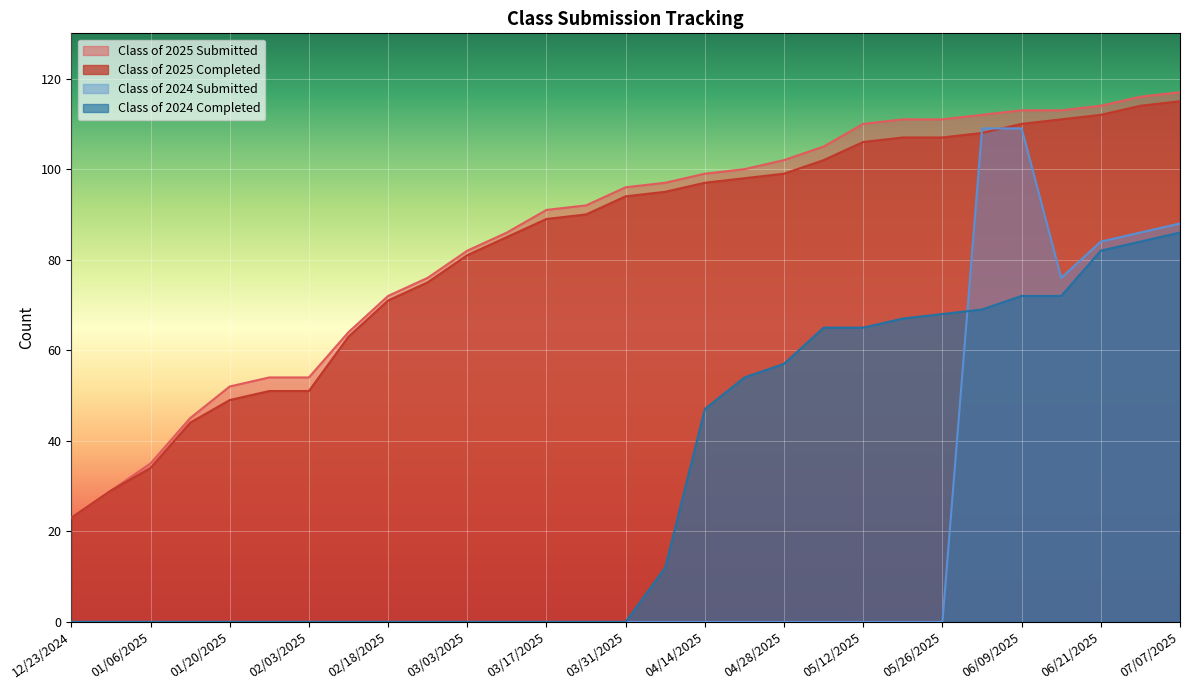

What is the highest value of the Class of 2025 Completed series?

115